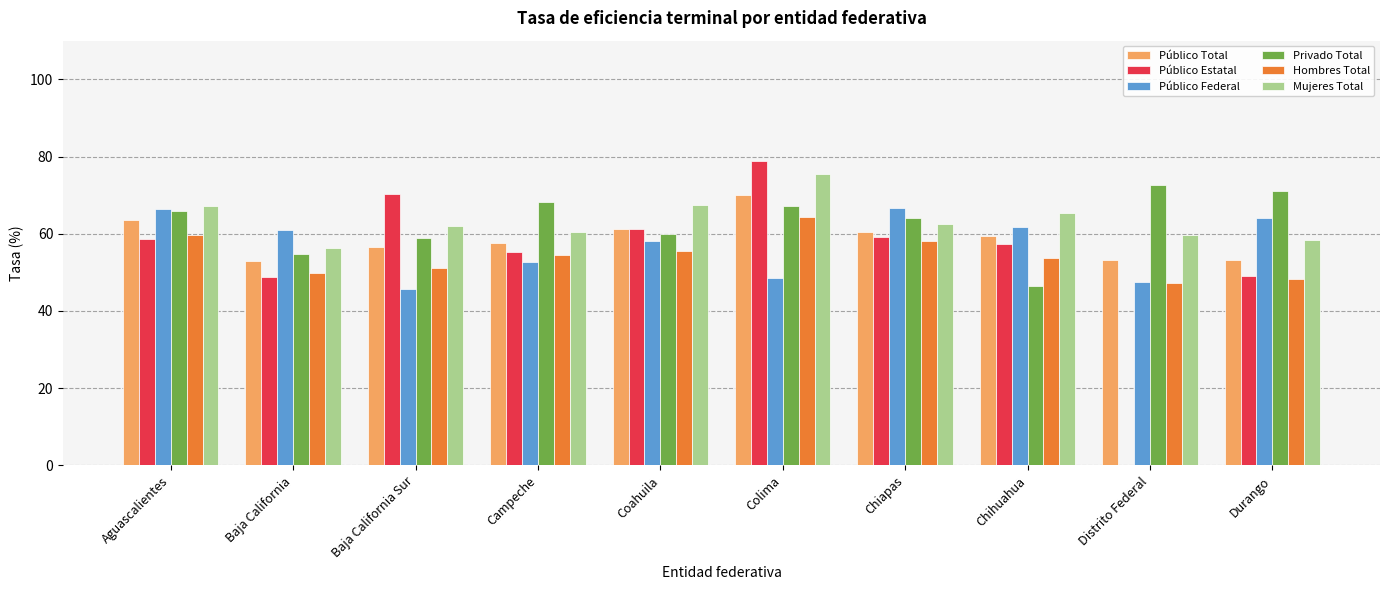

What is the highest value of the Hombres Total series?

64.2